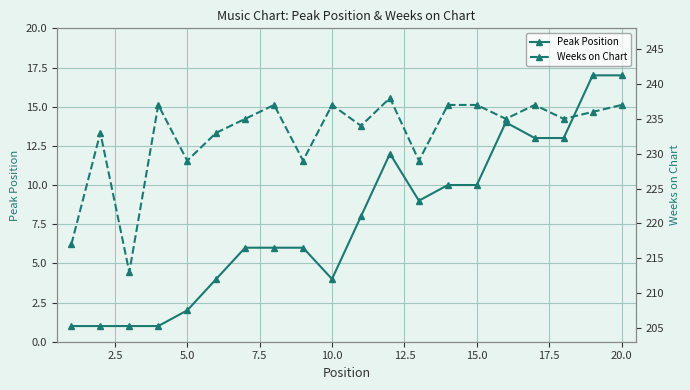

What is the highest value of the Peak Position series?

17